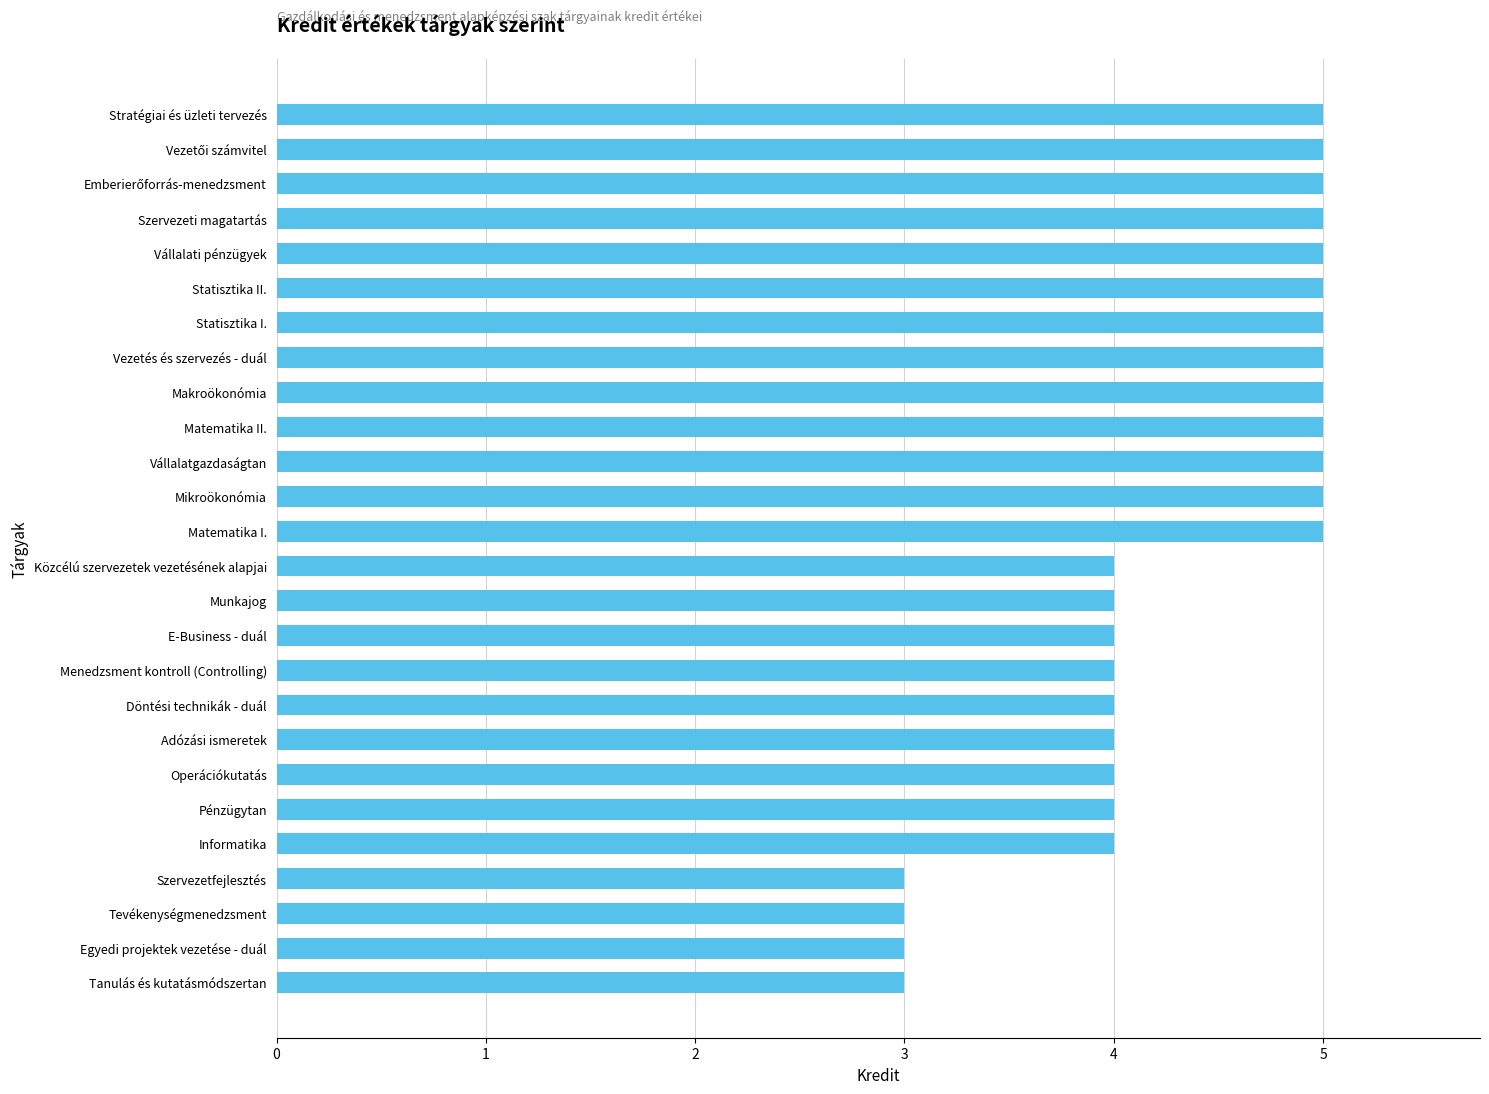

Reading bottom to top, list all the values displayed in this chart.

3	3	3	3	4	4	4	4	4	4	4	4	4	5	5	5	5	5	5	5	5	5	5	5	5	5